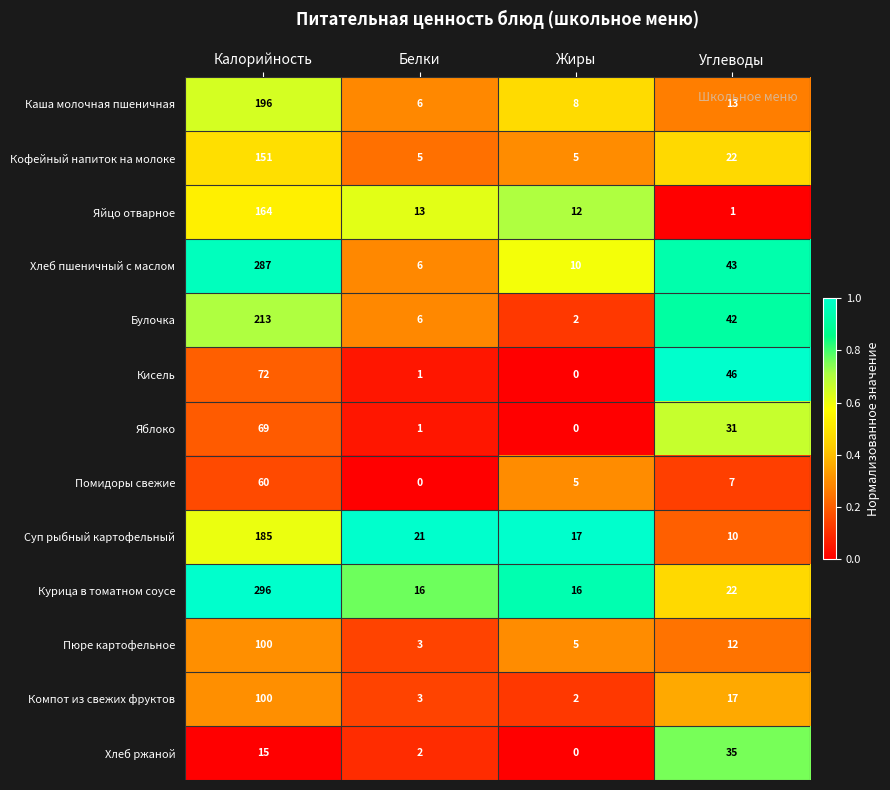

The Пюре картофельное series shows 21 at Углеводы. True or false?

False